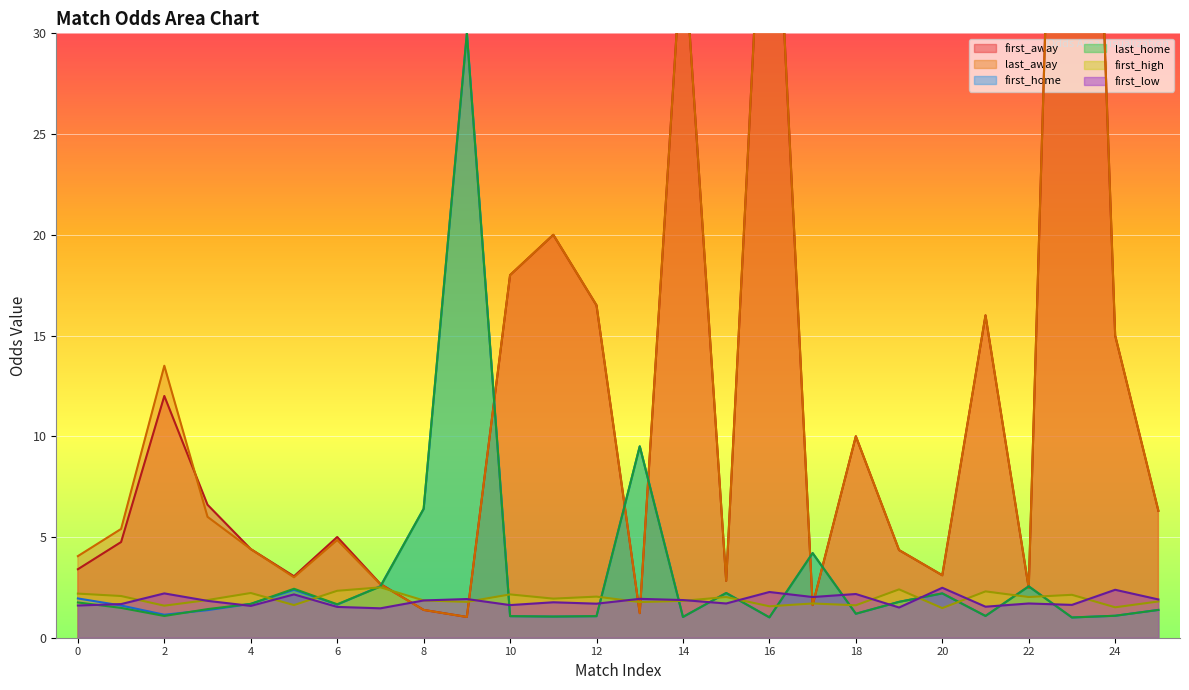

What is the highest value of the first_high series?

2.5